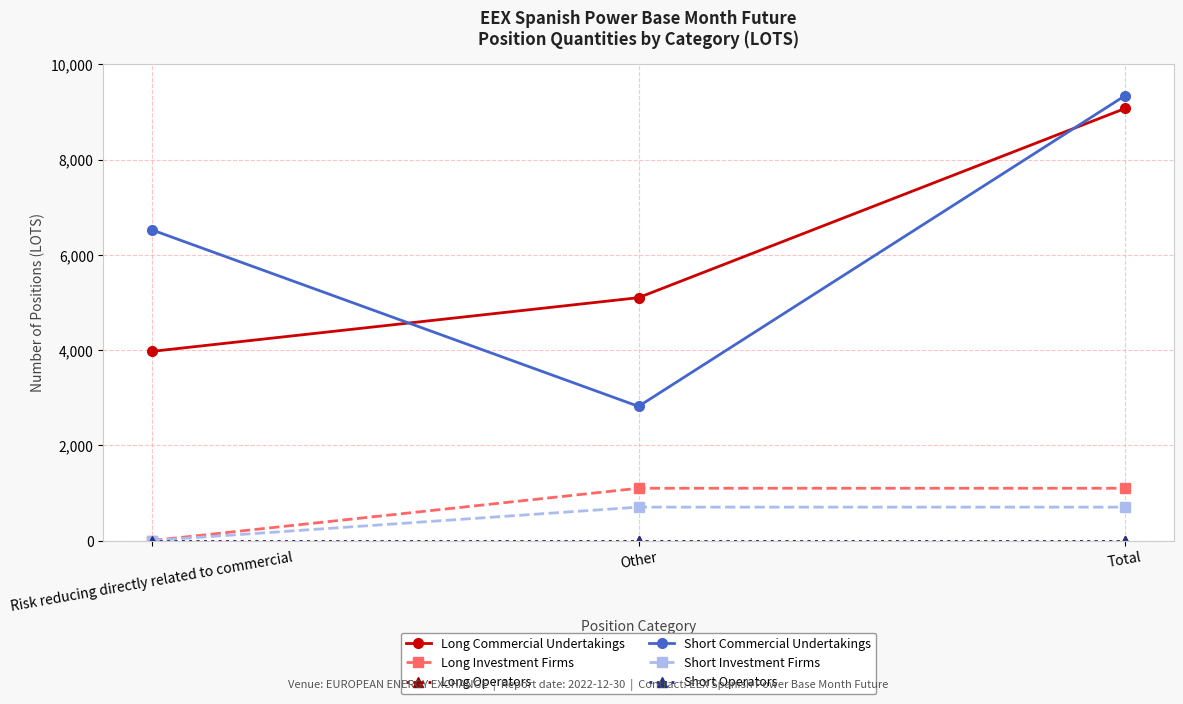

Does the chart have visible grid lines?

Yes